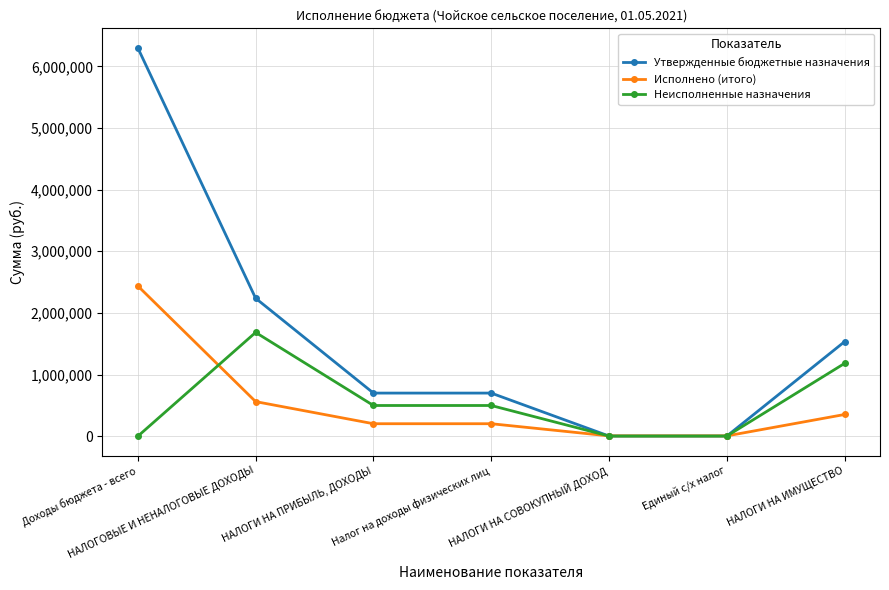

Is the value of Исполнено (итого) at НАЛОГИ НА ИМУЩЕСТВО greater than the value of Неисполненные назначения at НАЛОГИ НА СОВОКУПНЫЙ ДОХОД?

Yes